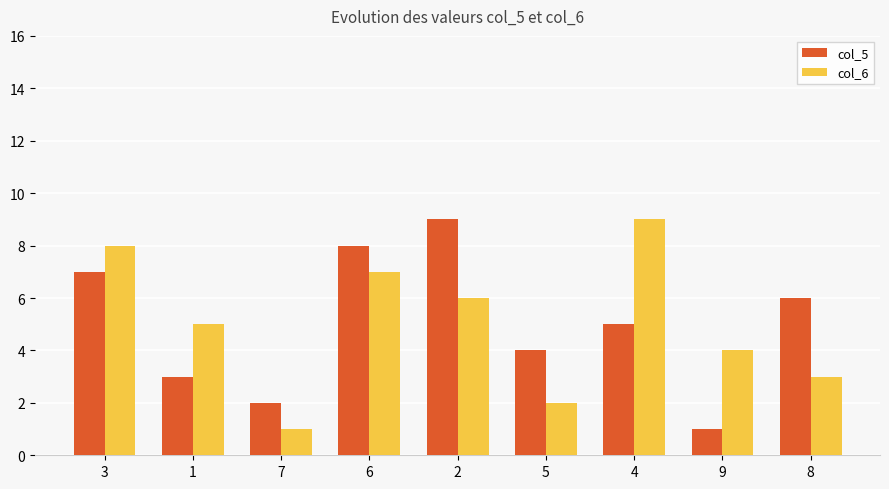

Which series changed the most between 1 and 5?

col_6